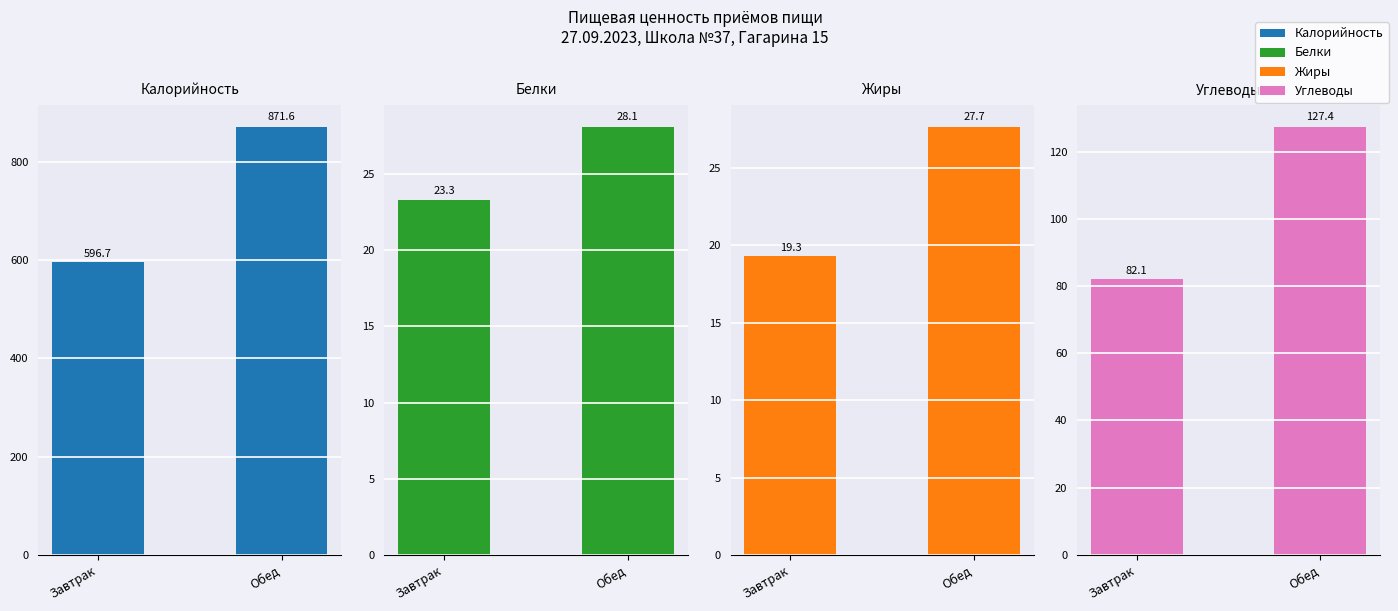

List the series in order of their peak value, lowest first.

Жиры, Белки, Углеводы, Калорийность